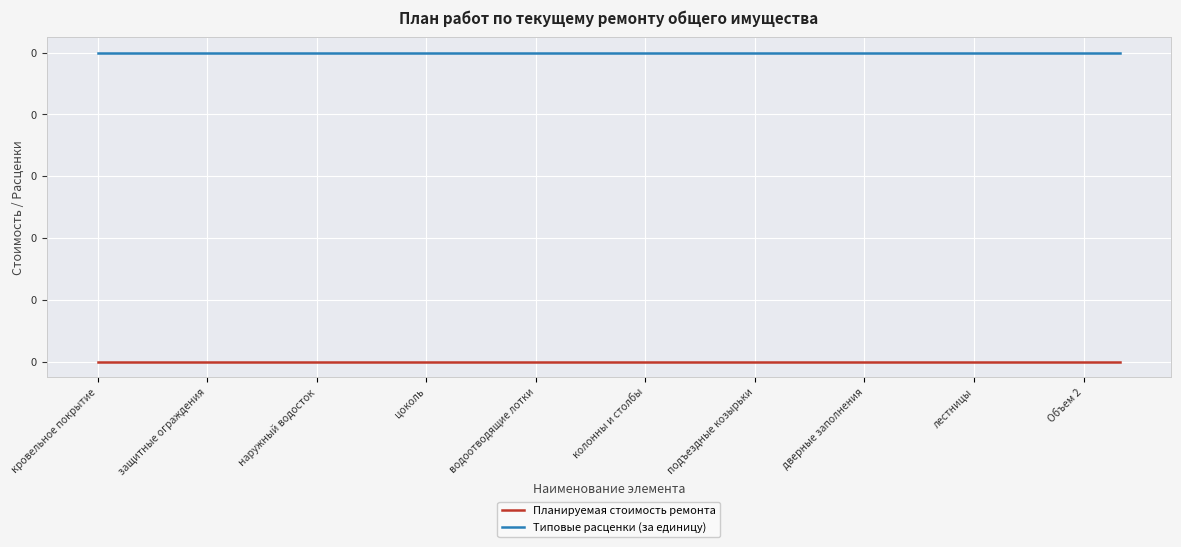

Is this an area chart (filled region under the line)?

No